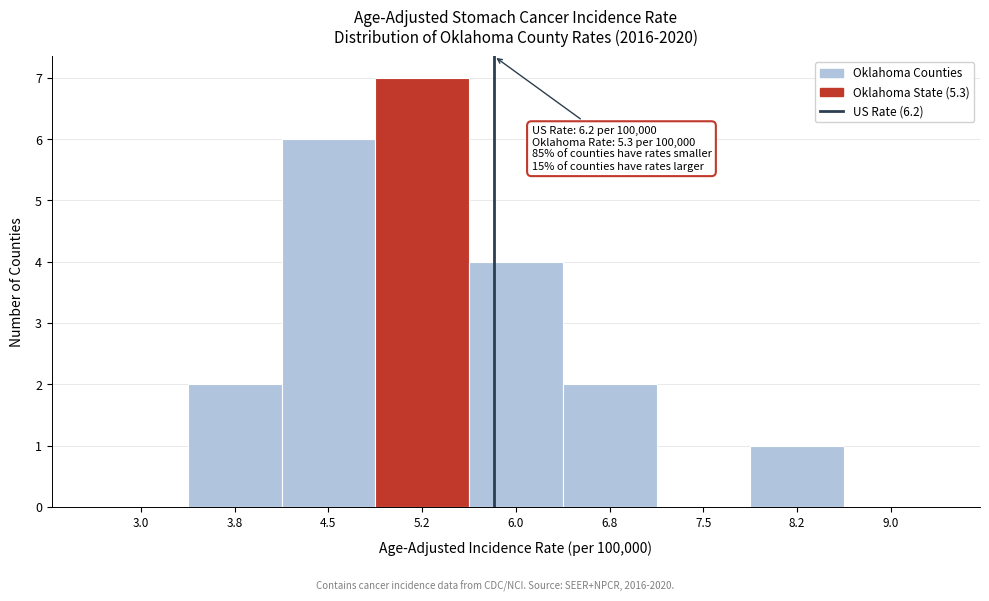

Reading left to right, what are all the values shown in this chart?

3.0=0	3.8=2	4.5=6	5.2=7	6.0=4	6.8=2	7.5=0	8.2=1	9.0=0